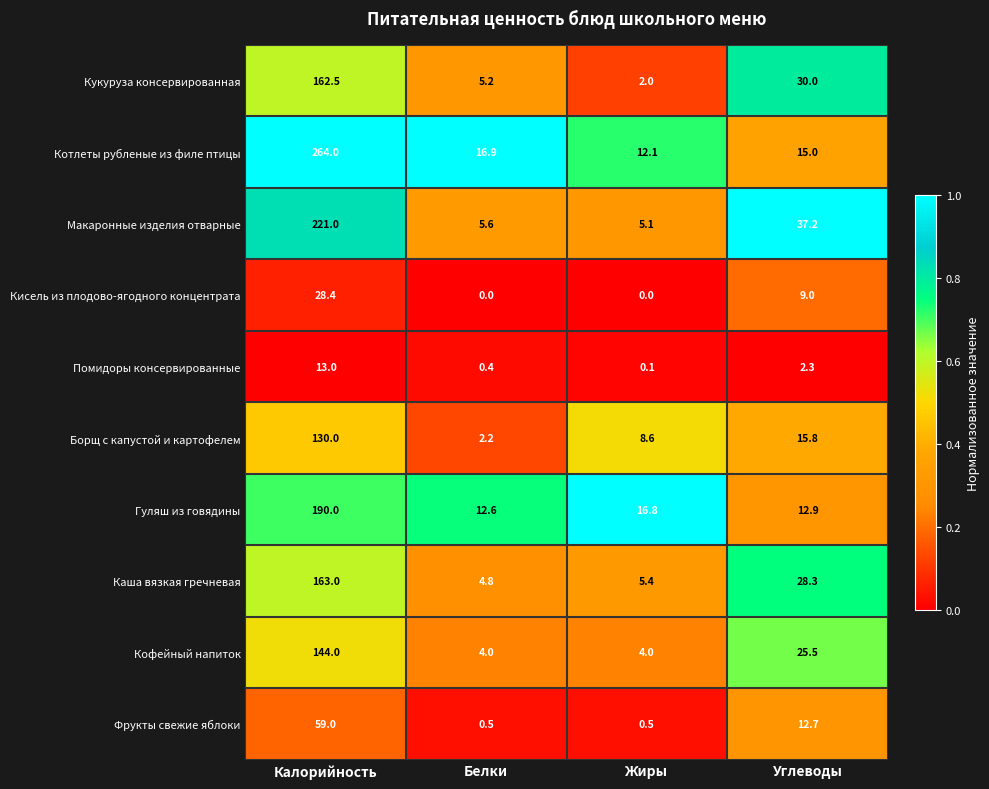

What is the minimum value for Борщ с капустой и картофелем?

2.2